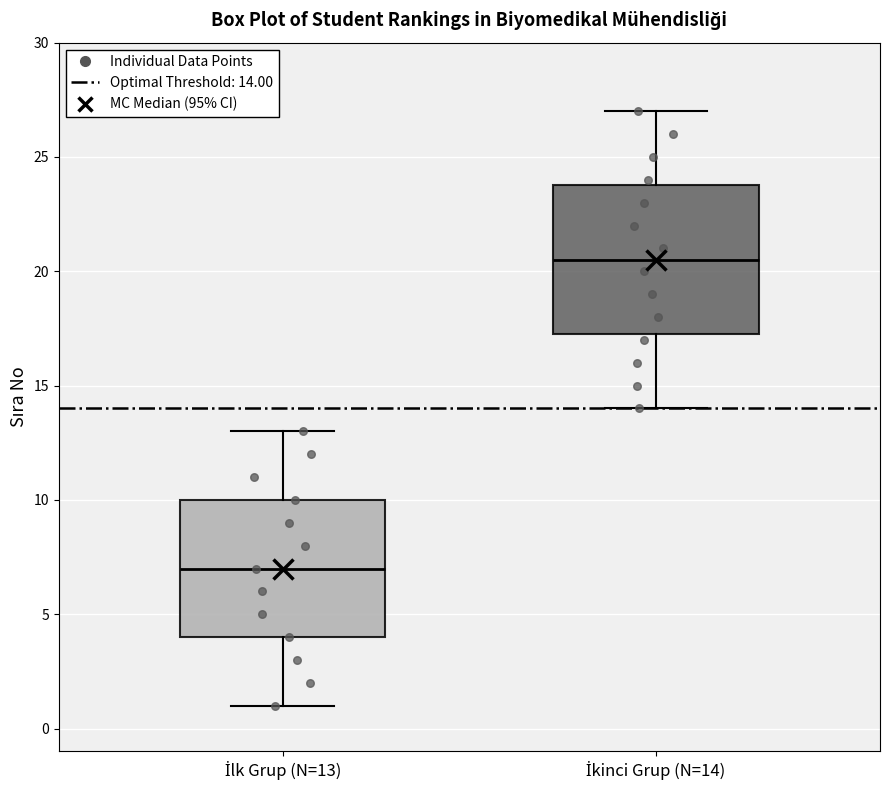

Which box's median line is the highest?

İkinci Grup (N=14)